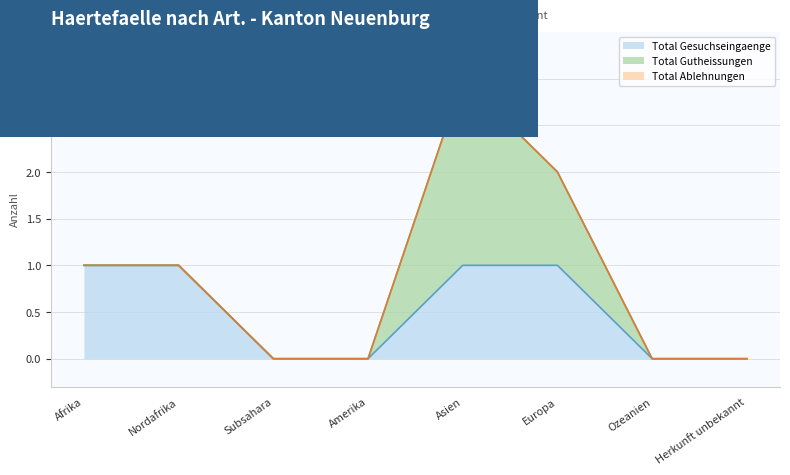

True or false: Total Gesuchseingaenge and Total Ablehnungen cross at least once.

False